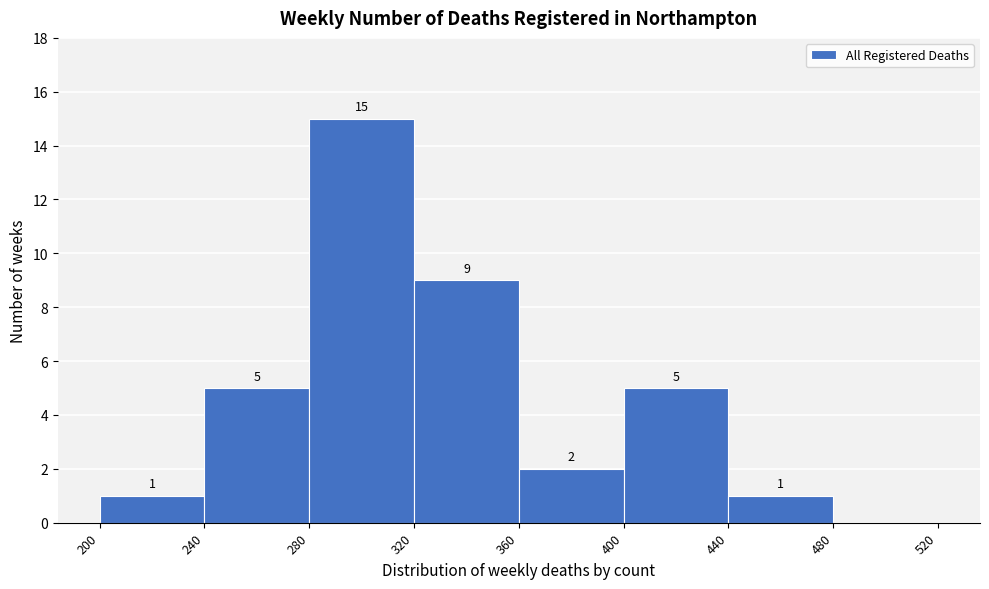

Over which range of the x-axis is the bar tallest?

280 to 320